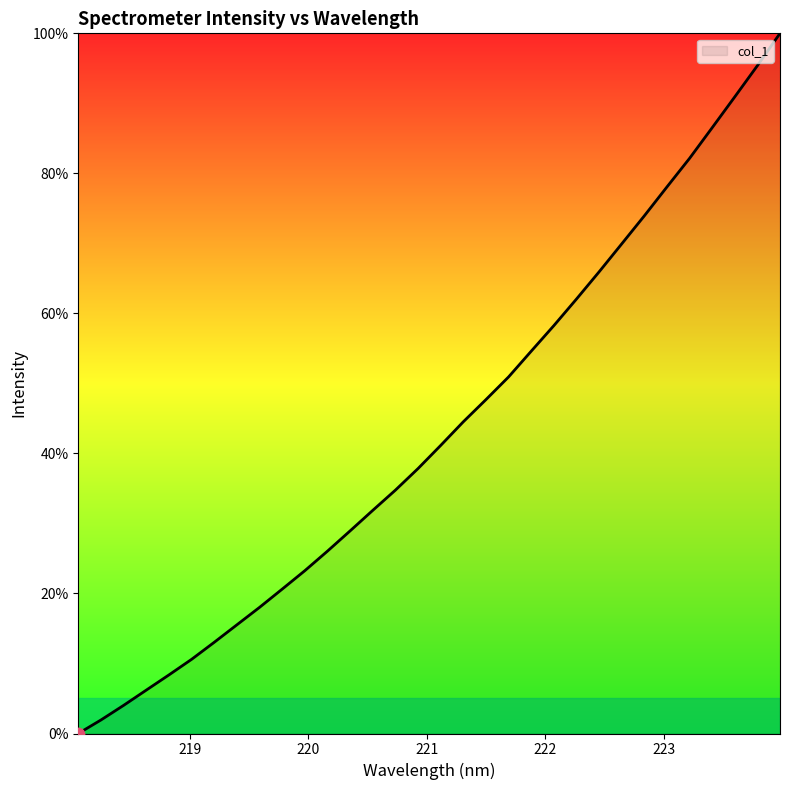

What is the greatest value displayed?

100.0